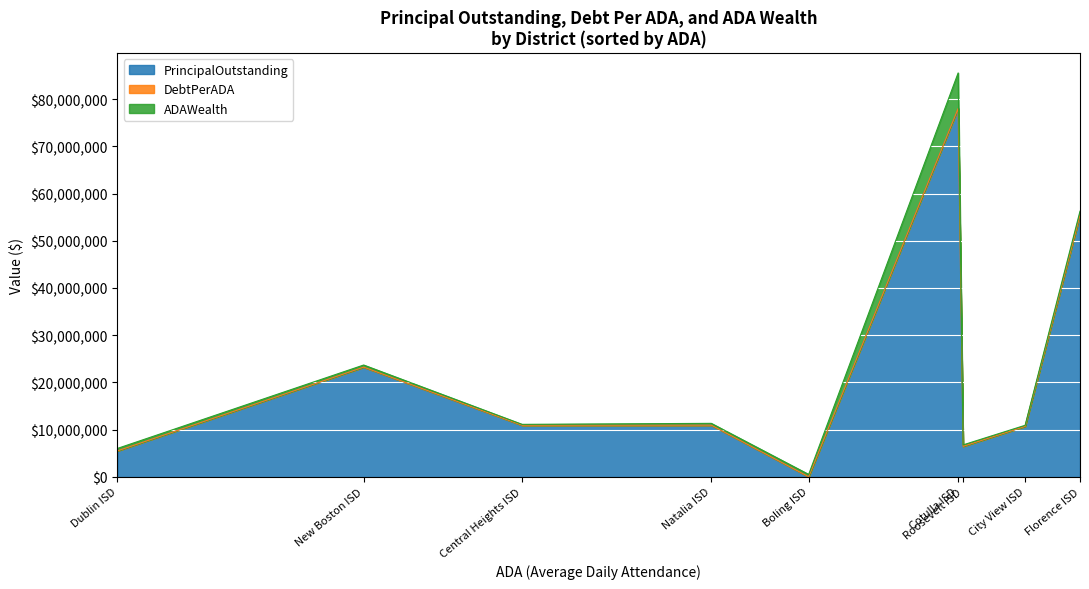

Reading right to left, extract all data points from this chart.

PrincipalOutstanding: Dublin ISD=5476000.0	New Boston ISD=23200000.0	Central Heights ISD=10900000.0	Natalia ISD=10912000.0	Boling ISD=0.0	Cotulla ISD=77960000.0	Roosevelt ISD=6435000.0	City View ISD=10655002.2	Florence ISD=55390000.0
DebtPerADA: Dublin ISD=5360.3	New Boston ISD=22534.6	Central Heights ISD=10535.1	Natalia ISD=10484.8	Boling ISD=0.0	Cotulla ISD=74339.7	Roosevelt ISD=6135.2	City View ISD=10139.3	Florence ISD=52620.6
ADAWealth: Dublin ISD=512699.8	New Boston ISD=445233.5	Central Heights ISD=183630.5	Natalia ISD=385302.5	Boling ISD=486390.1	Cotulla ISD=7525863.1	Roosevelt ISD=303516.6	City View ISD=230383.8	Florence ISD=821191.8